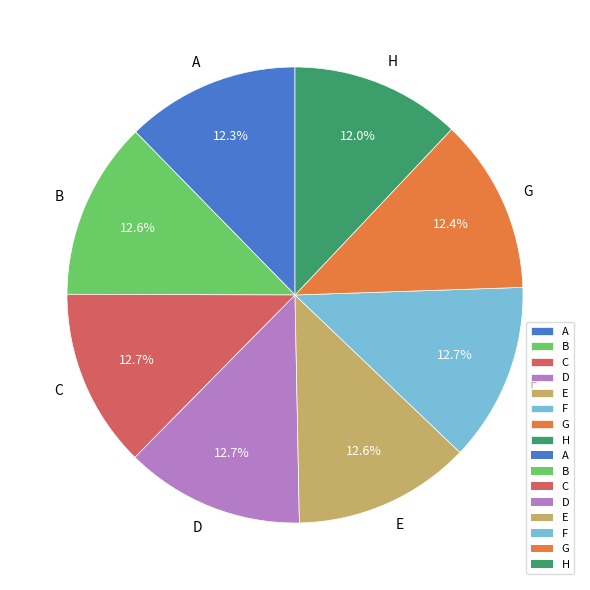

What portion of the pie excludes E?

87.4%